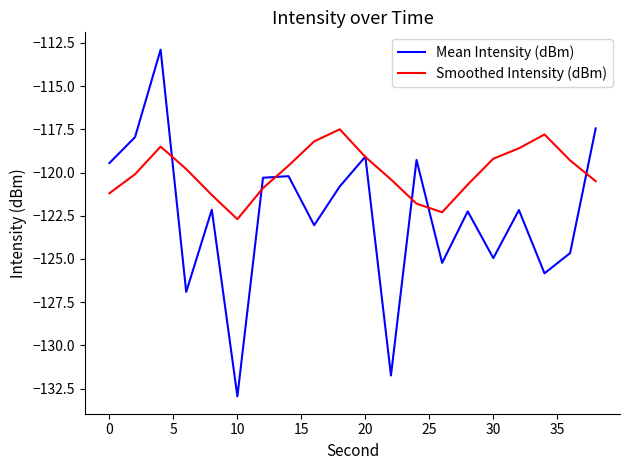

Rank the series by their average value, from highest to lowest.

Smoothed Intensity (dBm), Mean Intensity (dBm)